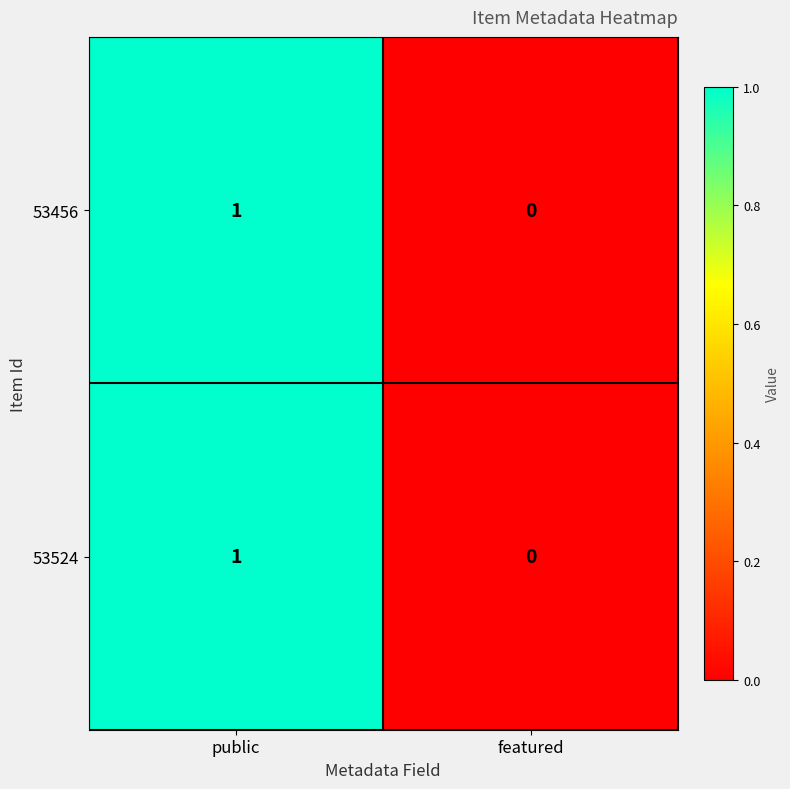

Rank the categories by 53524 value from highest to lowest.

public, featured